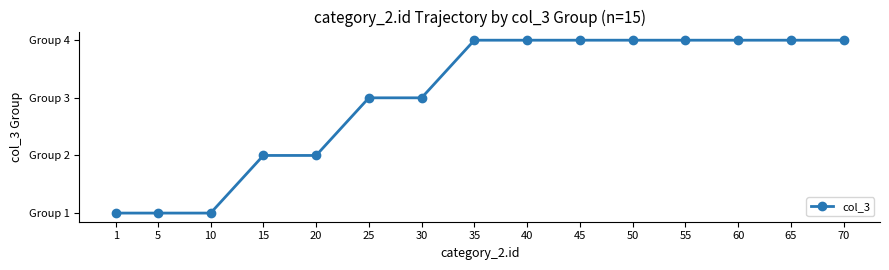

The value at 10 is 0. True or false?

False